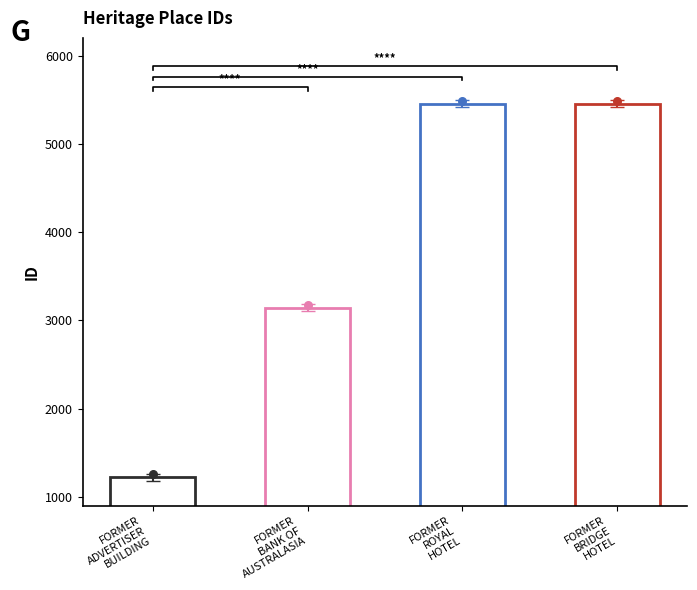

Between FORMER BANK OF AUSTRALASIA and FORMER ADVERTISER BUILDING, which is larger?

FORMER BANK OF AUSTRALASIA